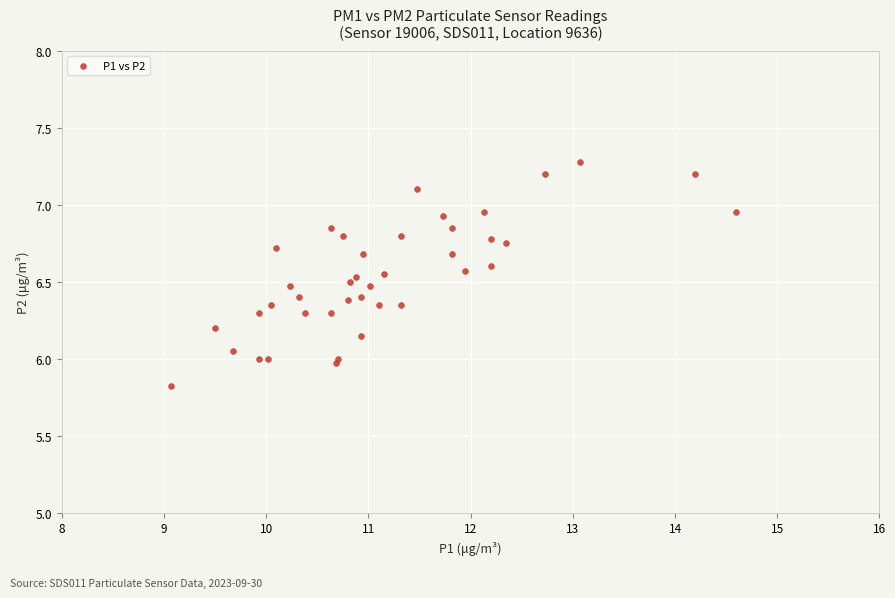

What is the range of X values (max minus min)?

5.5